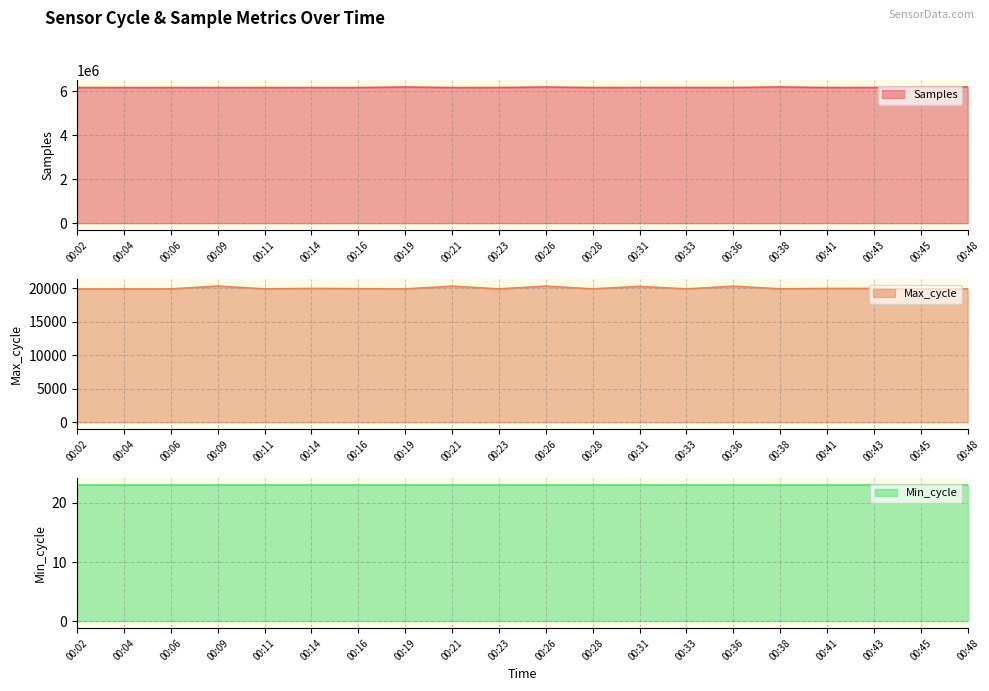

At which category is the sum across all series the highest?

00:38